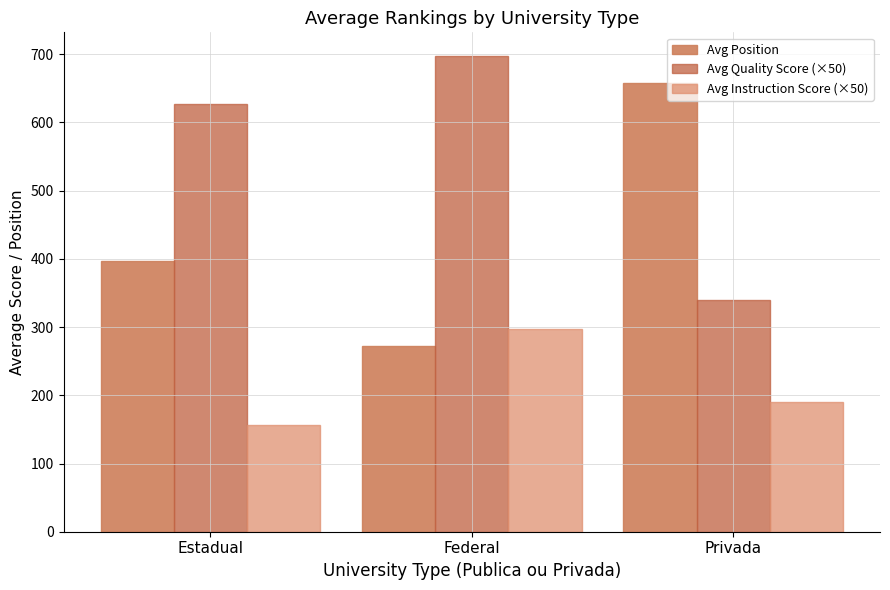

Does the chart contain any negative values?

No